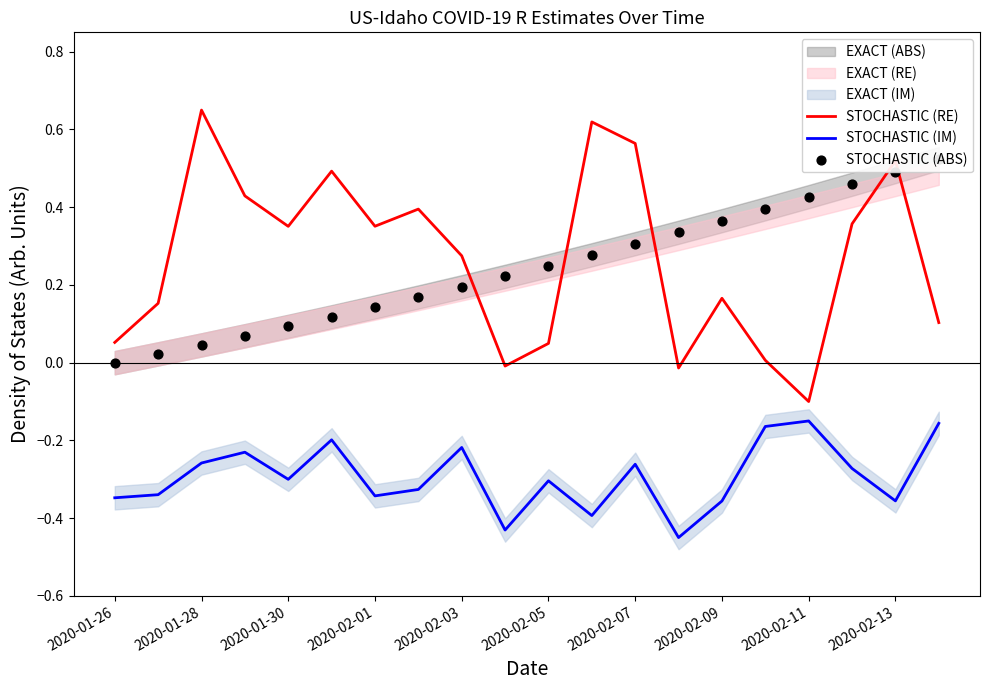

Which series reaches the minimum Y coordinate?

STOCHASTIC (IM)